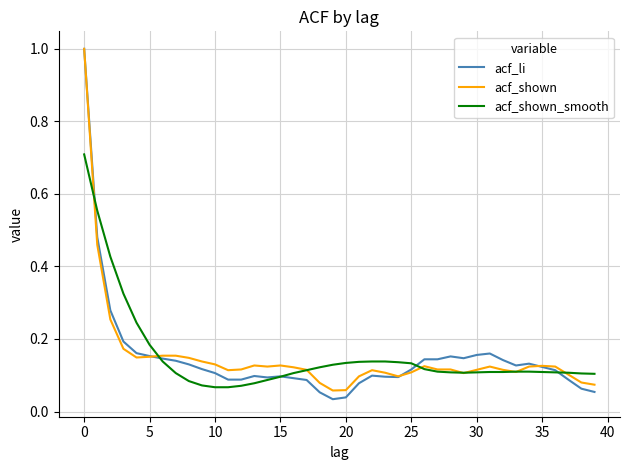

What is the maximum value shown in the chart?

1.0